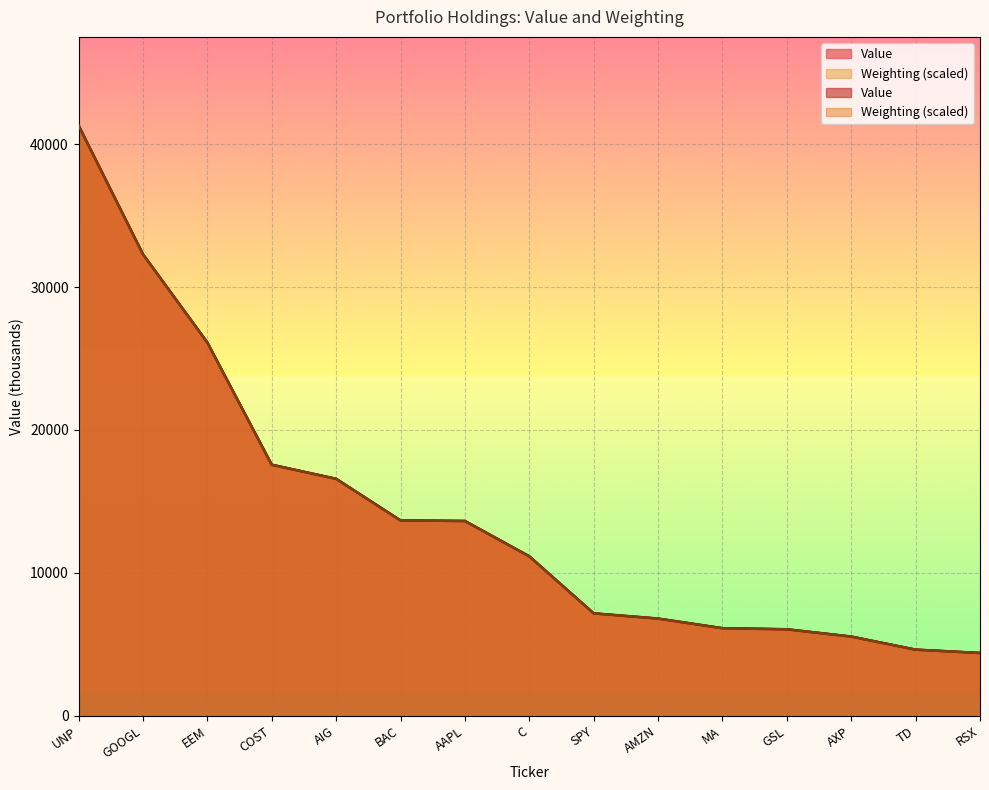

What is the value of the Value point at the 13th from the left?

5539.0